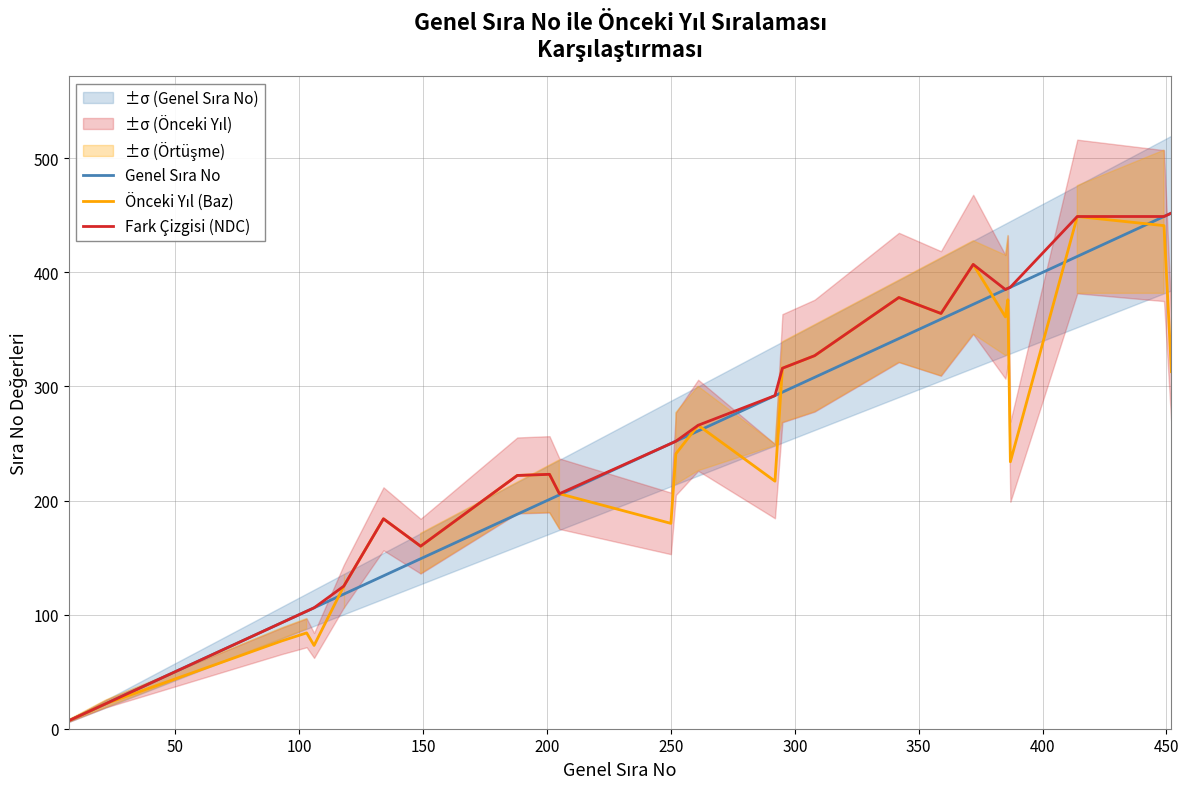

What is the highest value of the Fark Çizgisi (NDC) series?

452